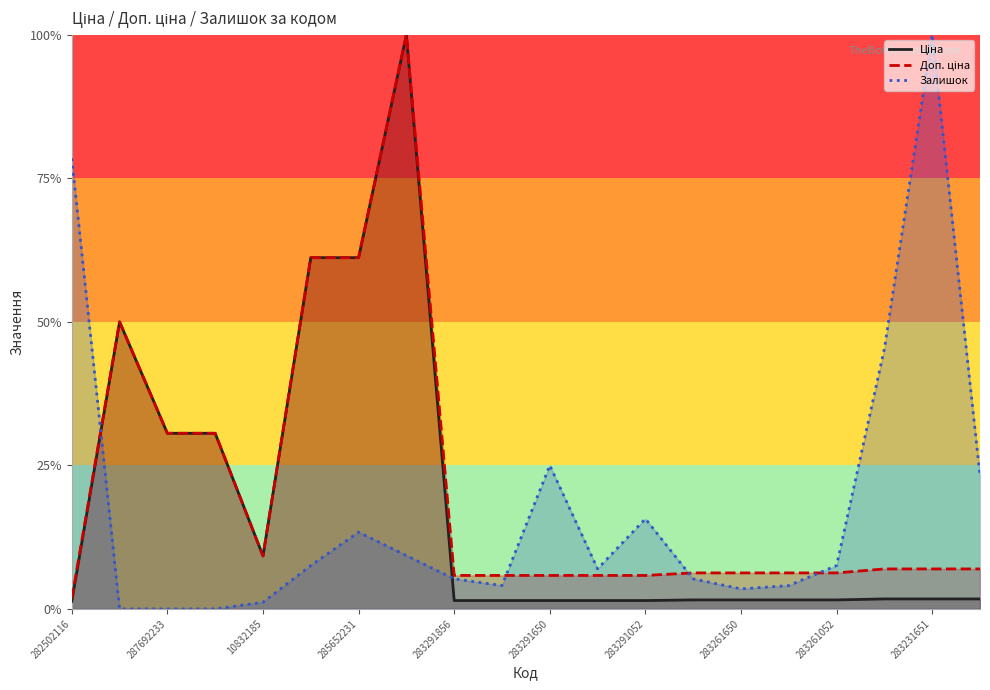

Which series changed the most between 283231651 and 17?

Залишок